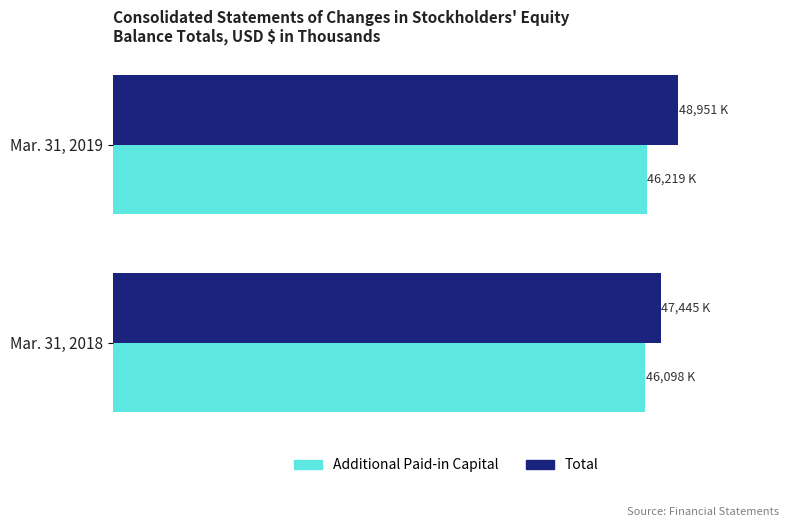

Which series has the largest total across all categories?

Total